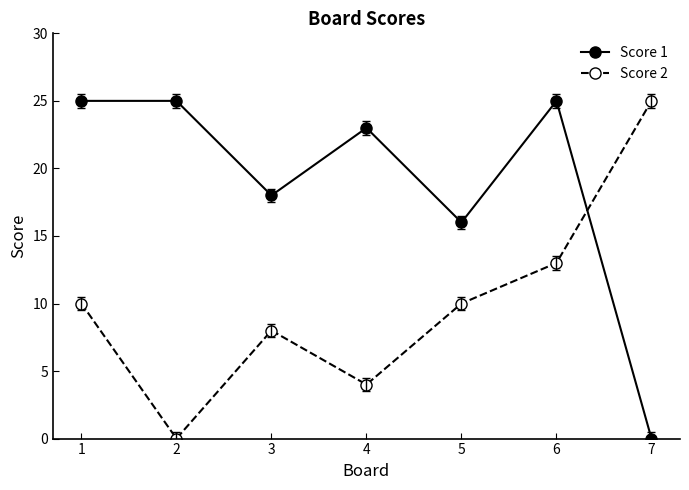

How many interior local valleys does the Score 1 series have?

2